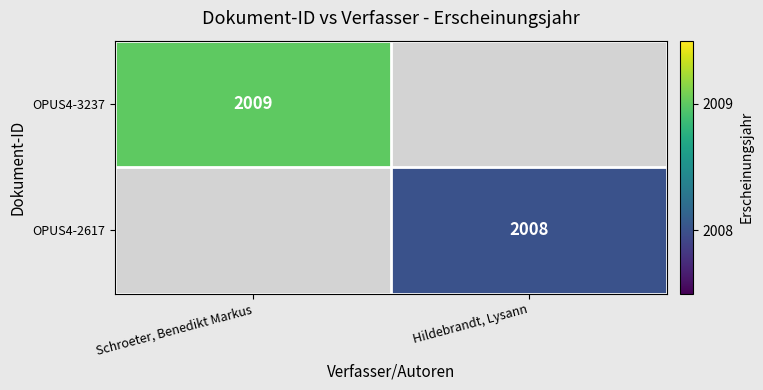

Count the number of categories in the chart.

2